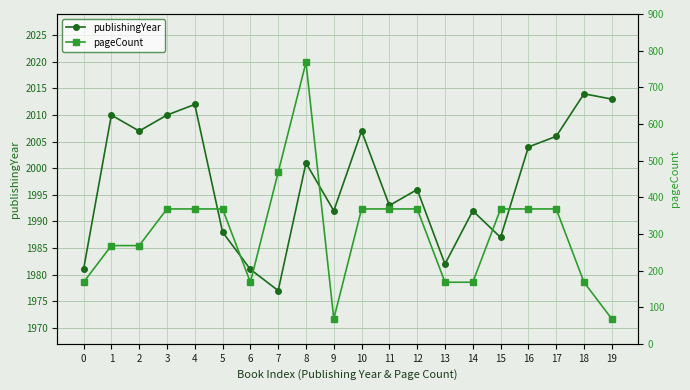

At how many categories does at least one series exceed 293?

20